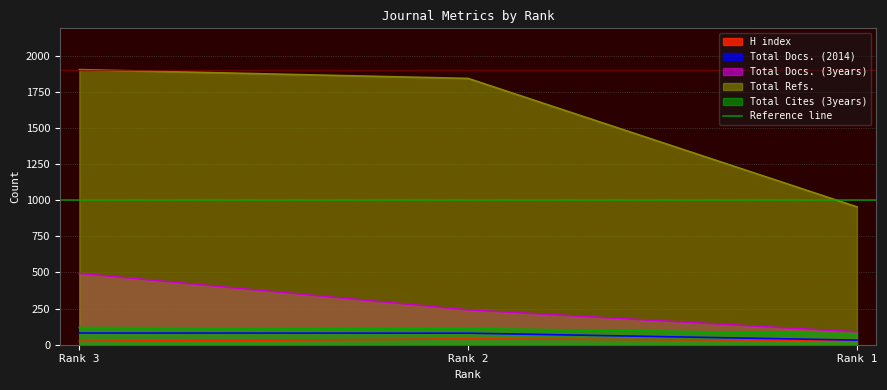

Is it true that Total Refs. equals 954 at Rank 1?

True